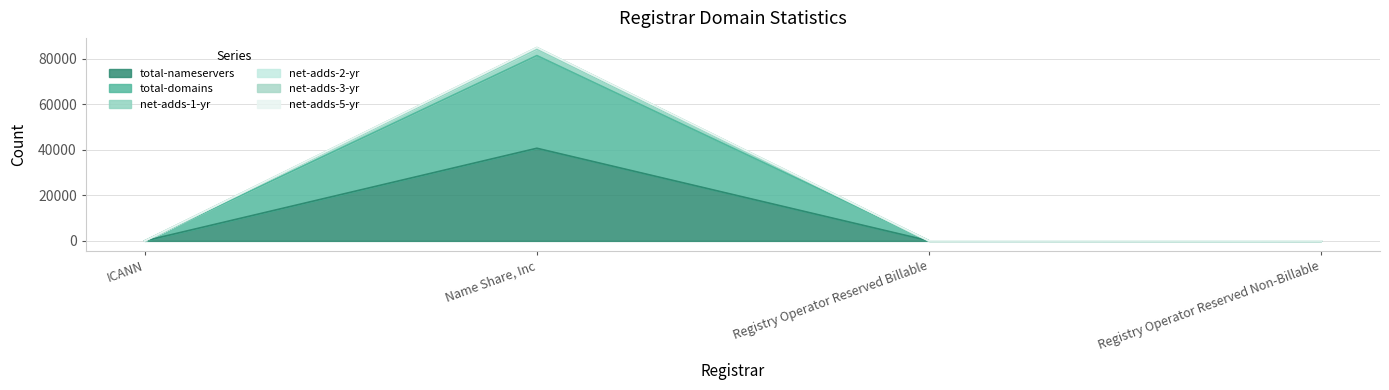

At which category does net-adds-1-yr reach its first local peak?

Name Share, Inc